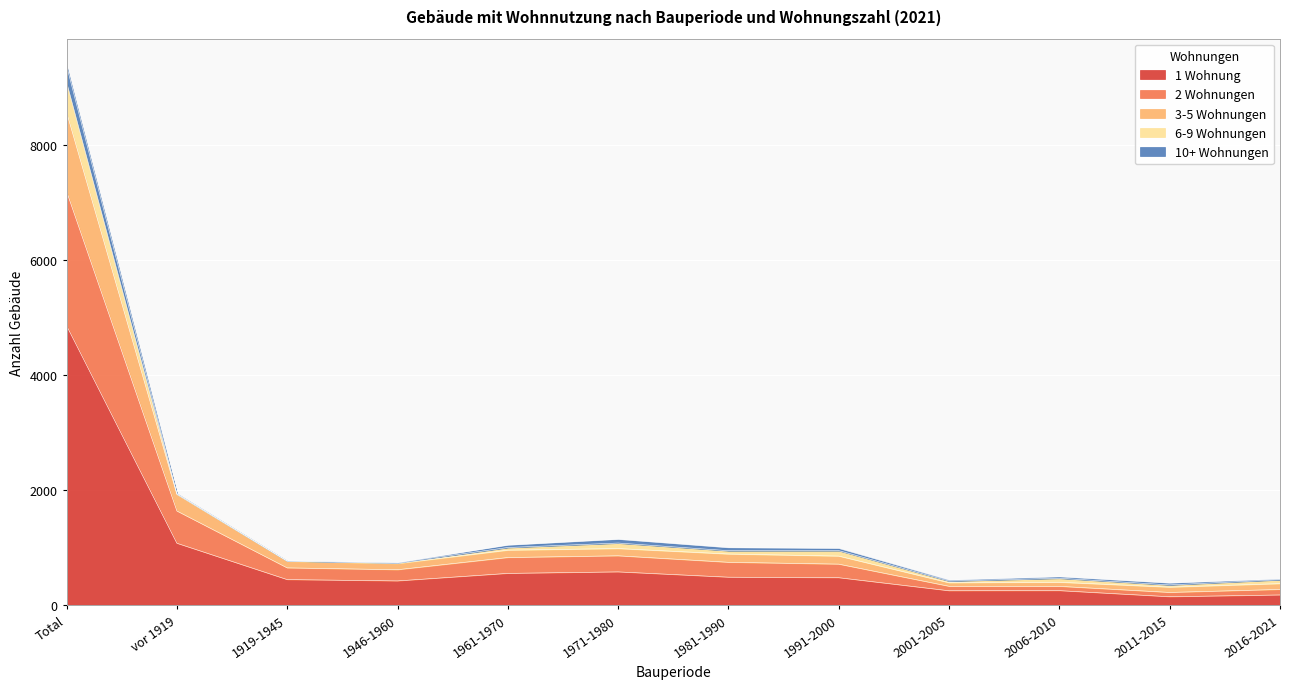

In 2 Wohnungen, how many points are higher than both neighbors (excluding endpoints)?

1